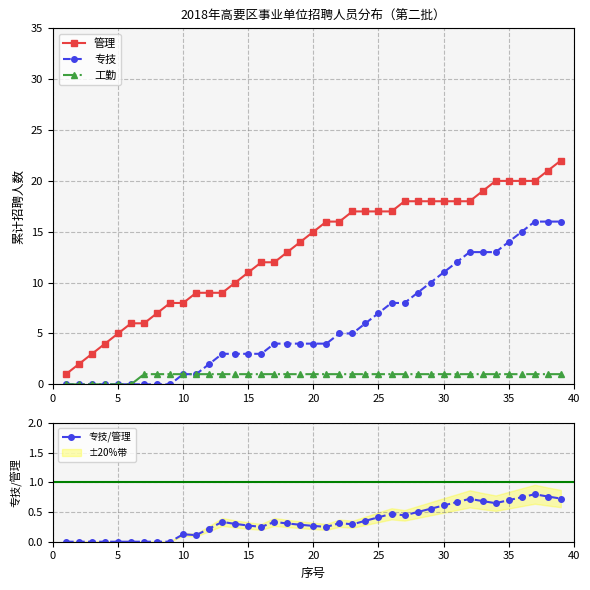

Rank the series by their maximum value, from lowest to highest.

专技/管理, 工勤, 专技, 管理